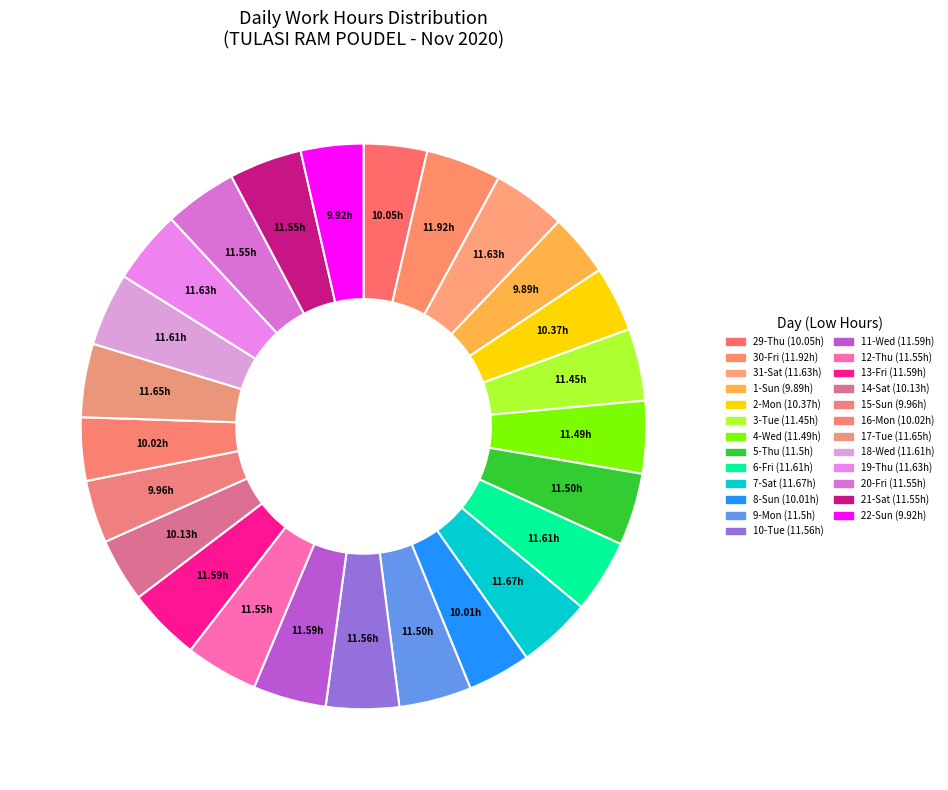

How many segments does this pie chart have?

25